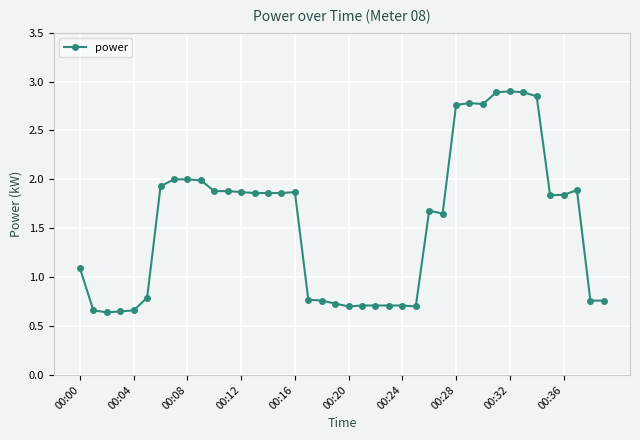

True or false: the data has more than 0 interior local peaks.

True